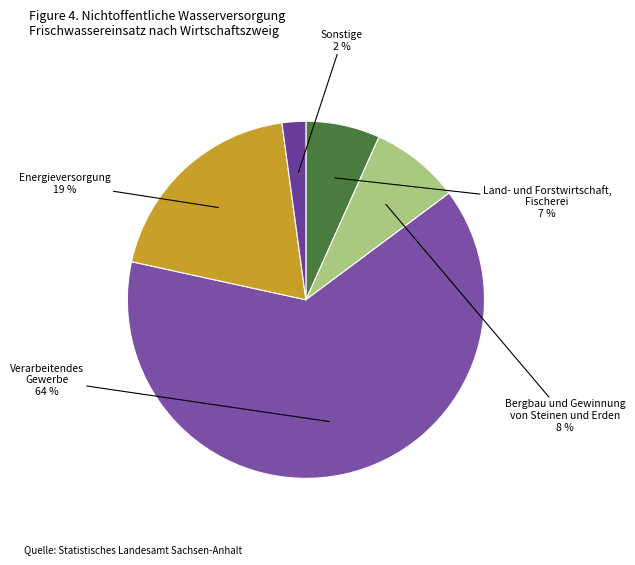

To the nearest percent, what is the combined percentage of Bergbau und Gewinnung von Steinen und Erden and Sonstige?

10%